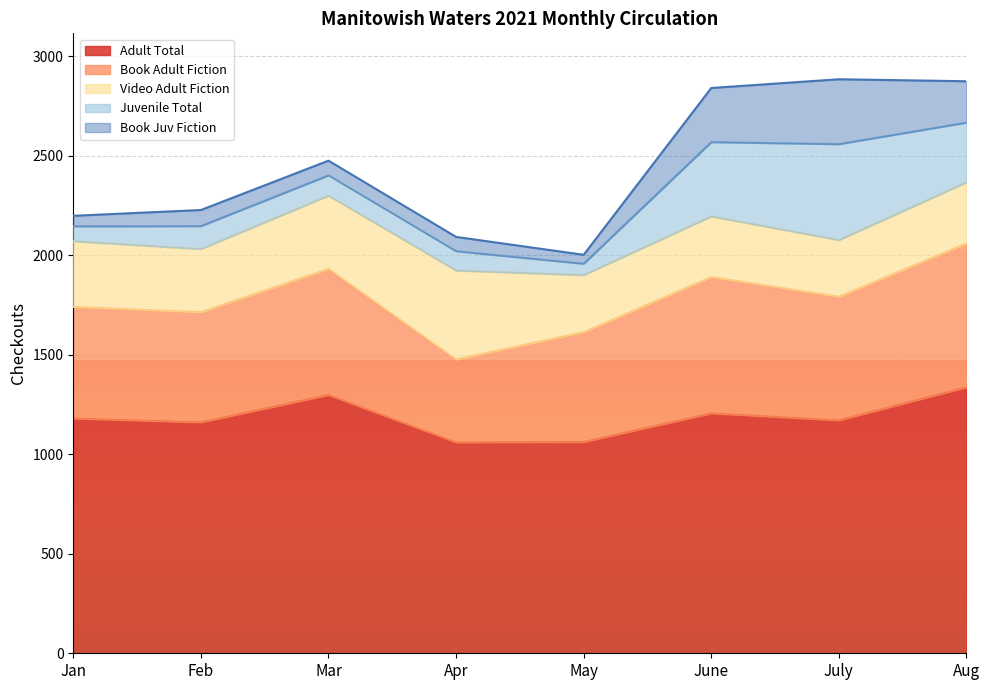

What are all the series names shown in the legend?

Adult Total, Book Adult Fiction, Video Adult Fiction, Juvenile Total, Book Juv Fiction